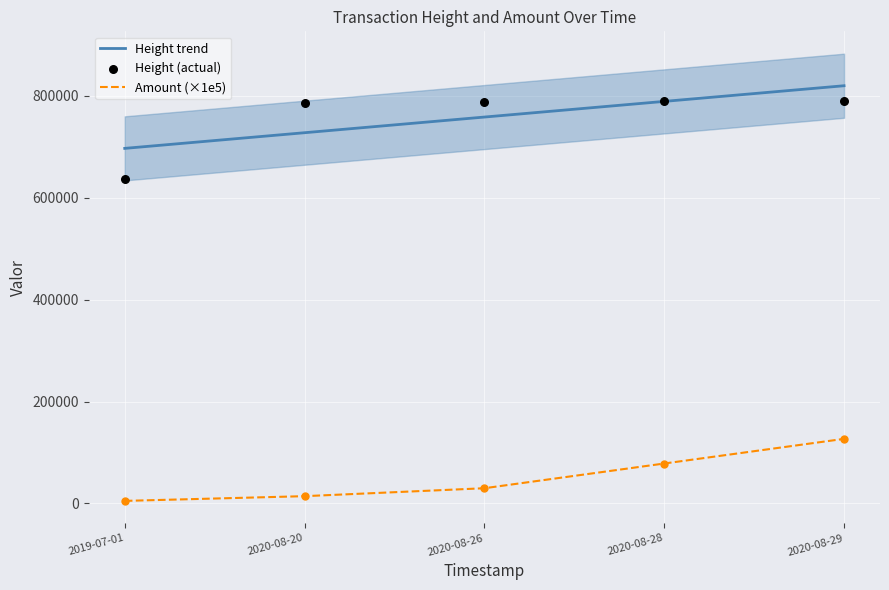

At which category is the sum across all series the highest?

2020-08-29